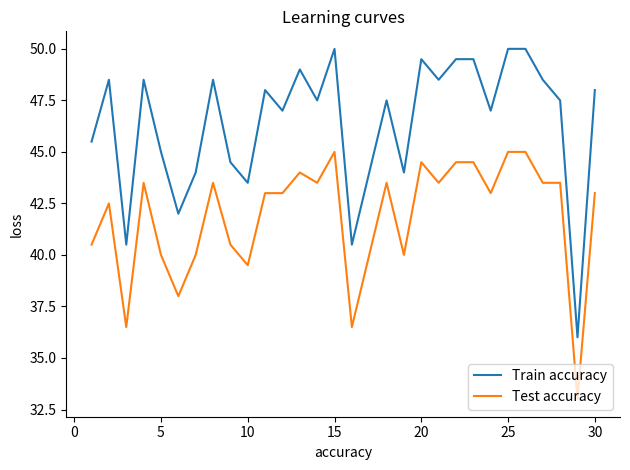

List the series in order of their peak value, highest first.

Train accuracy, Test accuracy